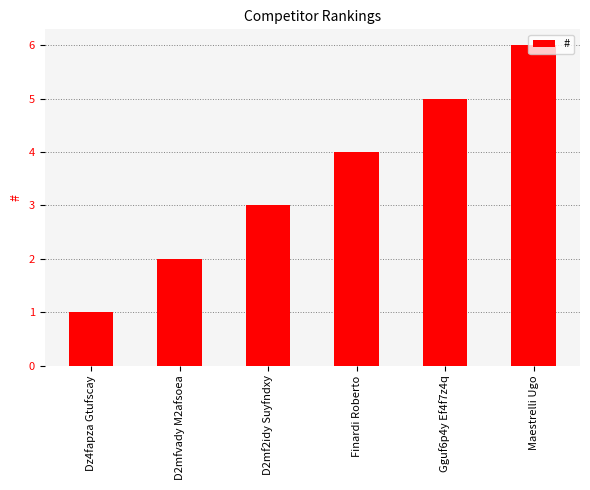

What is the average value?

4